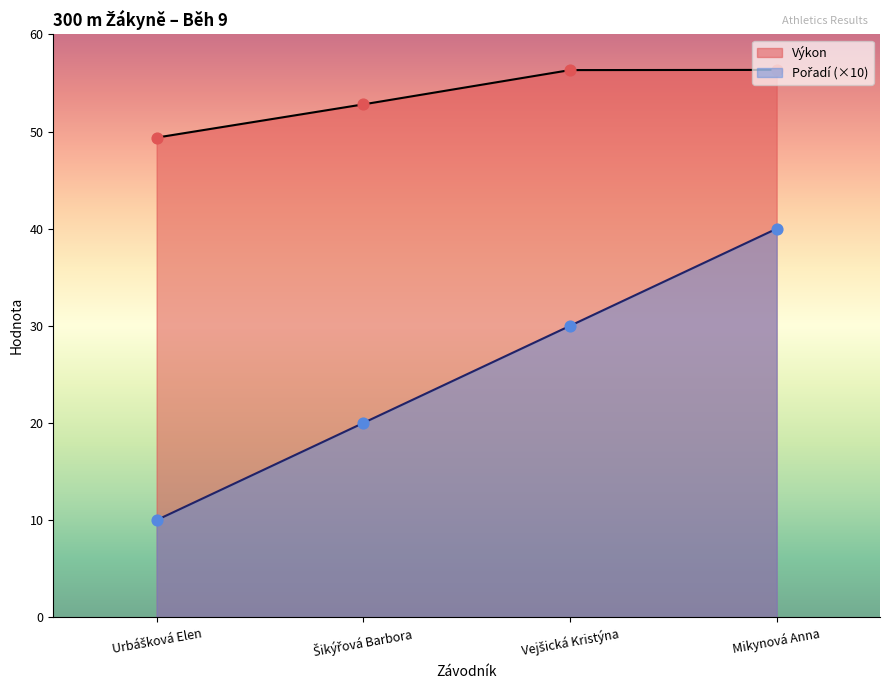

At which category is the sum across all series the highest?

Mikynová Anna